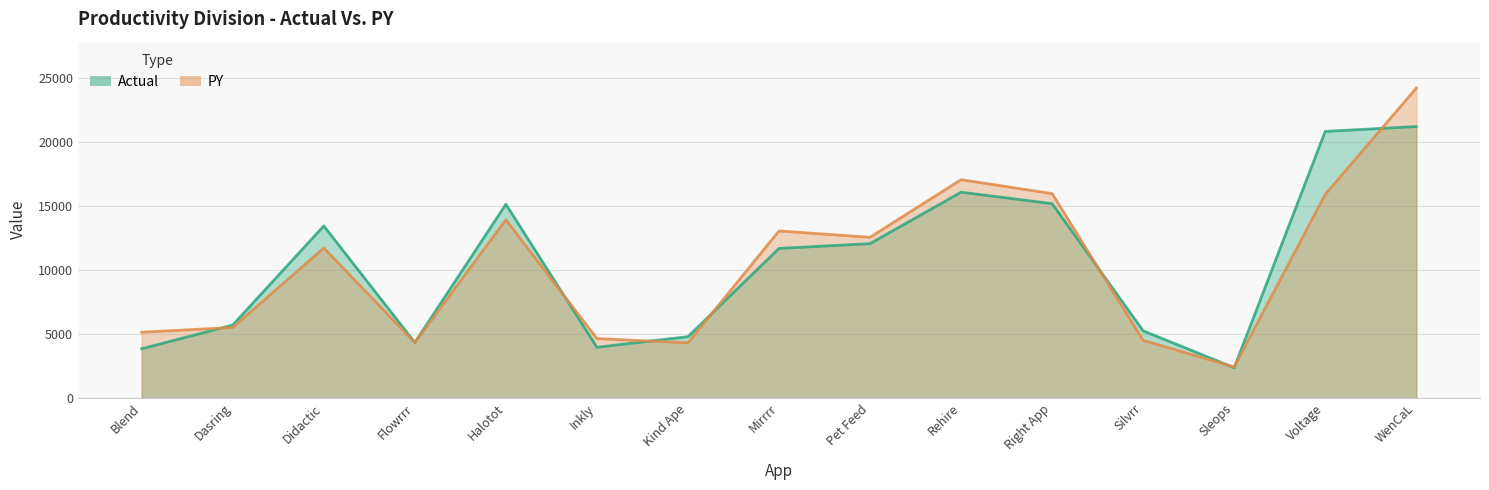

Which series ends up on top after the final intersection of PY and Actual?

PY